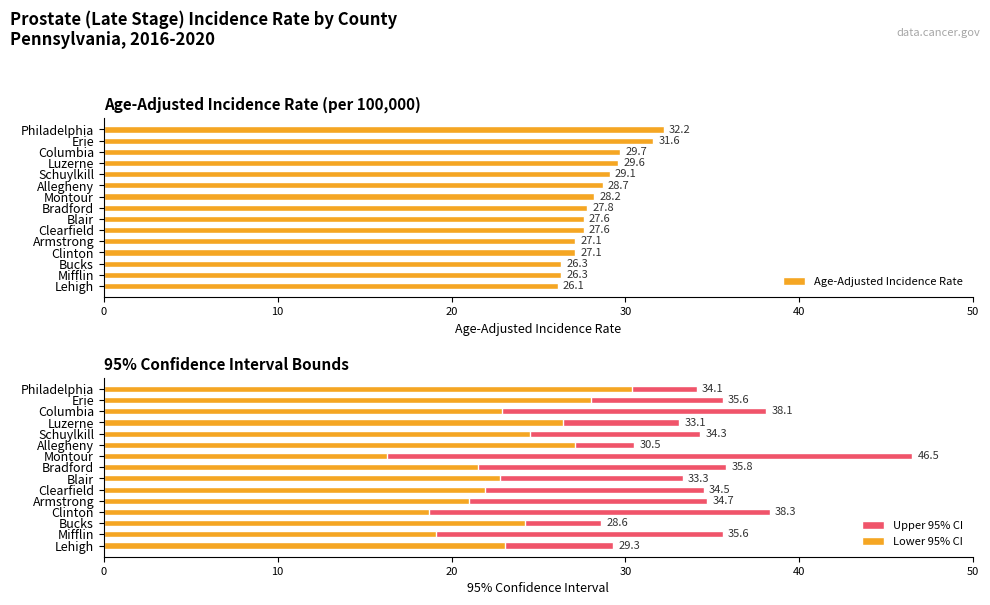

What is the difference between the maximum and minimum values in the Age-Adjusted Incidence Rate series?

6.1